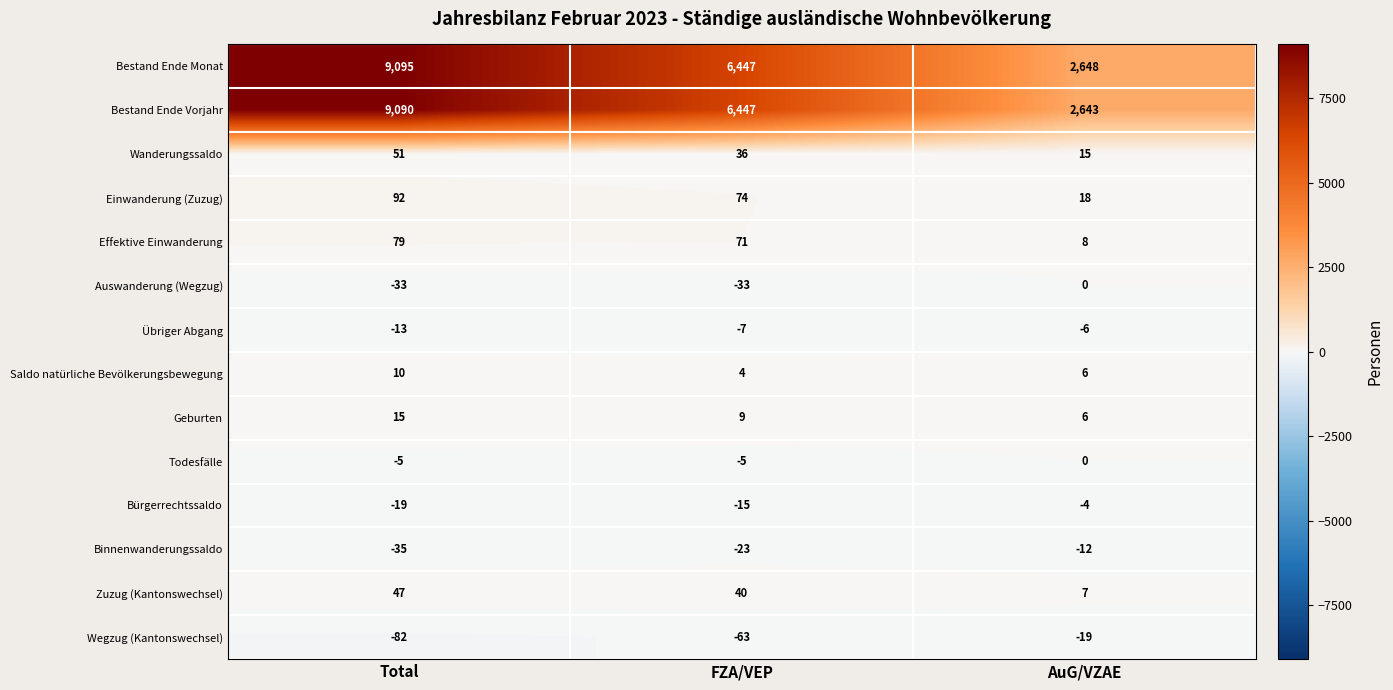

List the labels in order of Saldo natürliche Bevölkerungsbewegung value, smallest first.

FZA/VEP, AuG/VZAE, Total